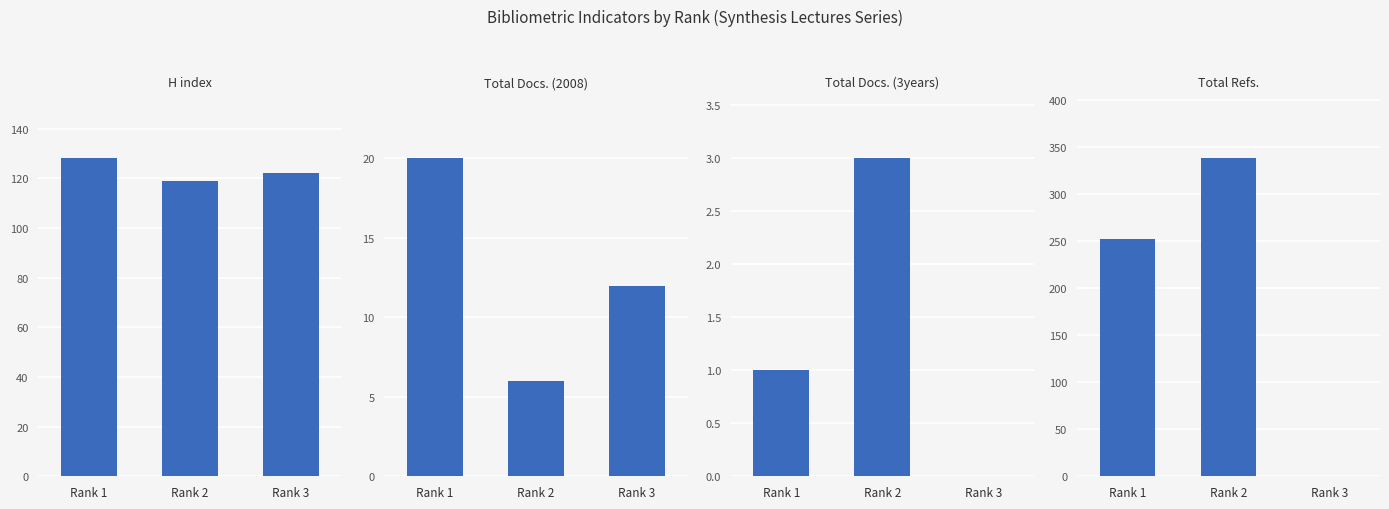

At which label is Total Refs. closest to 169?

Rank 1